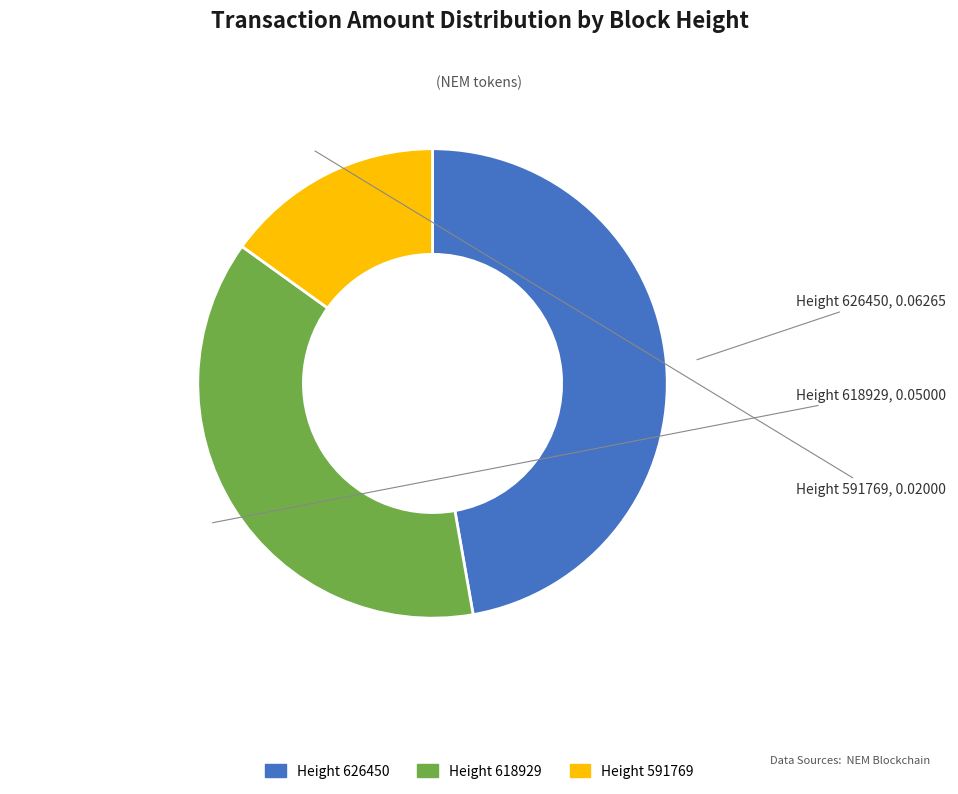

Is there a majority slice in this chart?

No